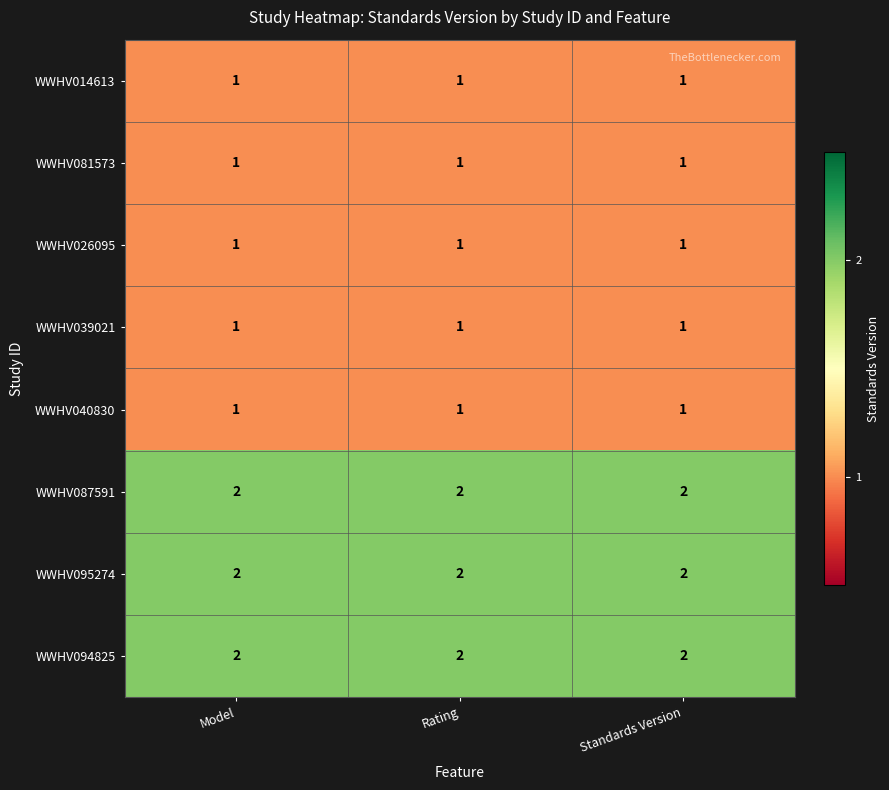

What is the sum of all WWHV014613 values?

3